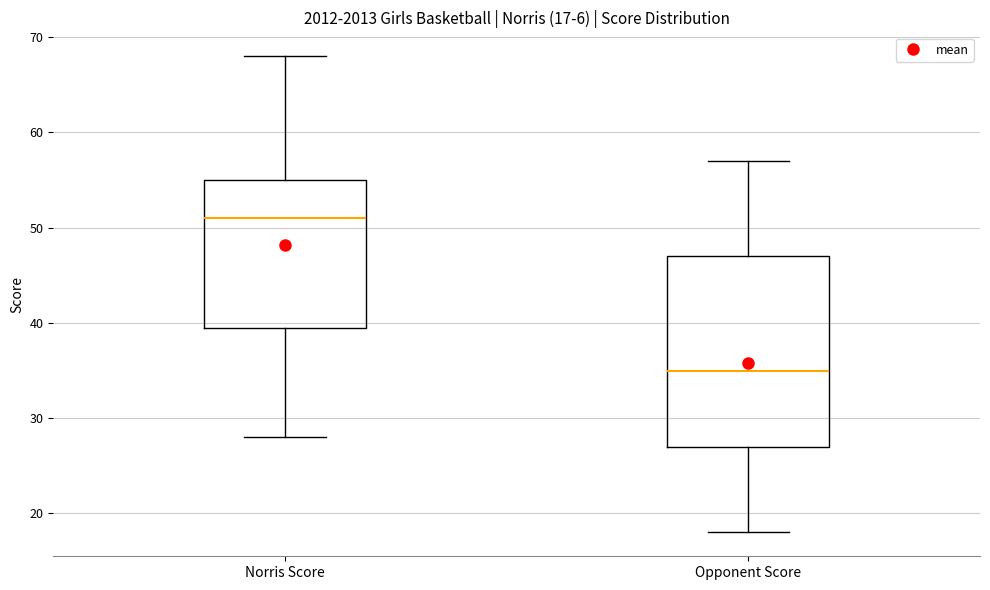

Which box is the tallest, from its lower edge to its upper edge?

Opponent Score